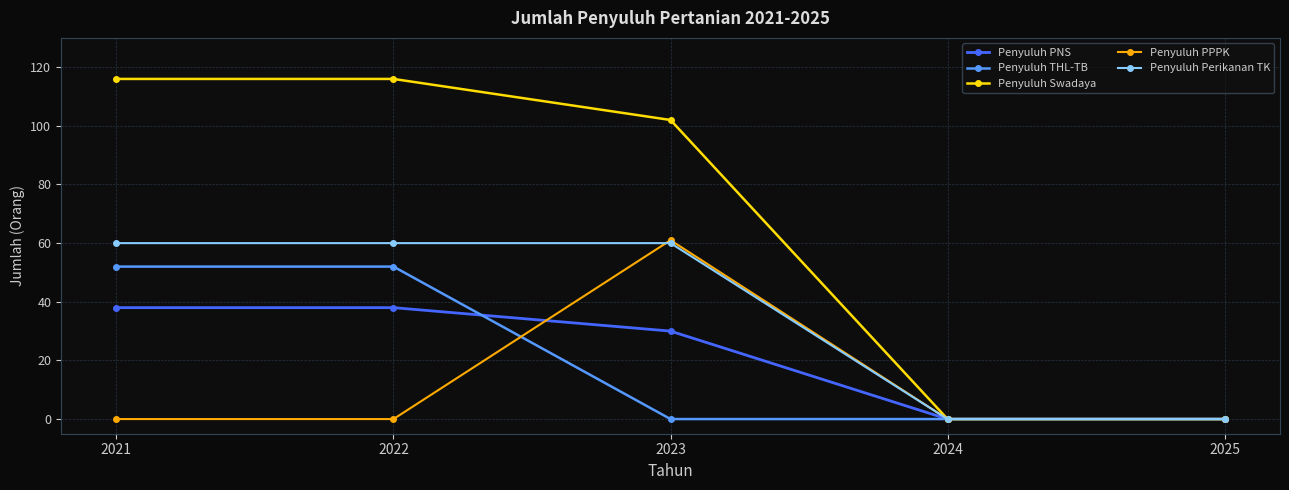

Does the chart display data point markers on the line(s)?

Yes